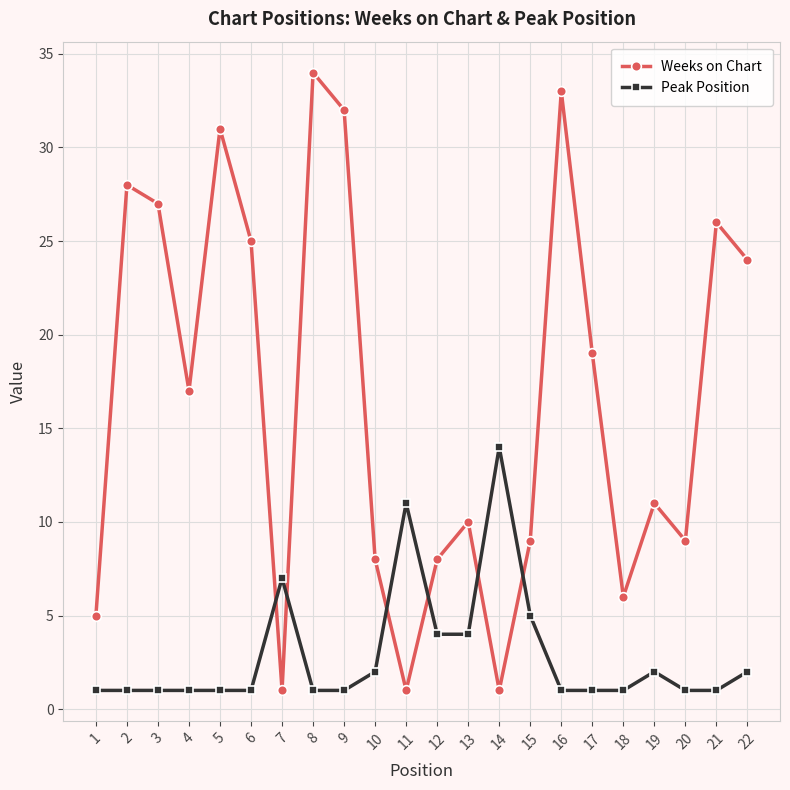

Count the number of categories in the chart.

22